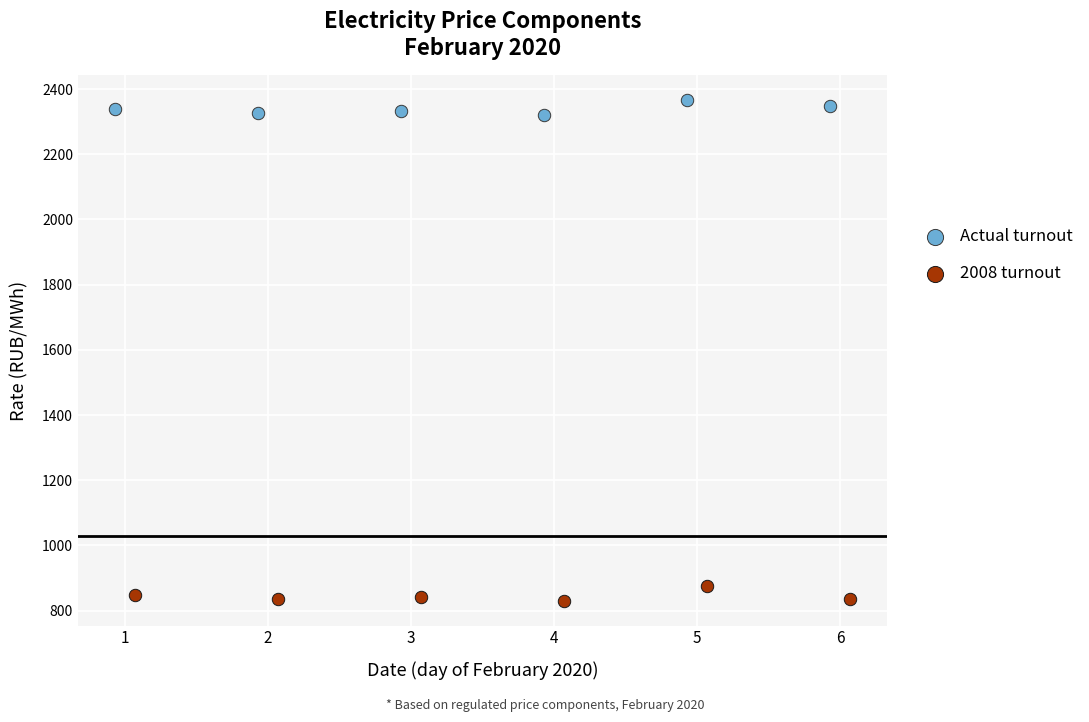

Which series contains the lowest Y value?

2008 turnout